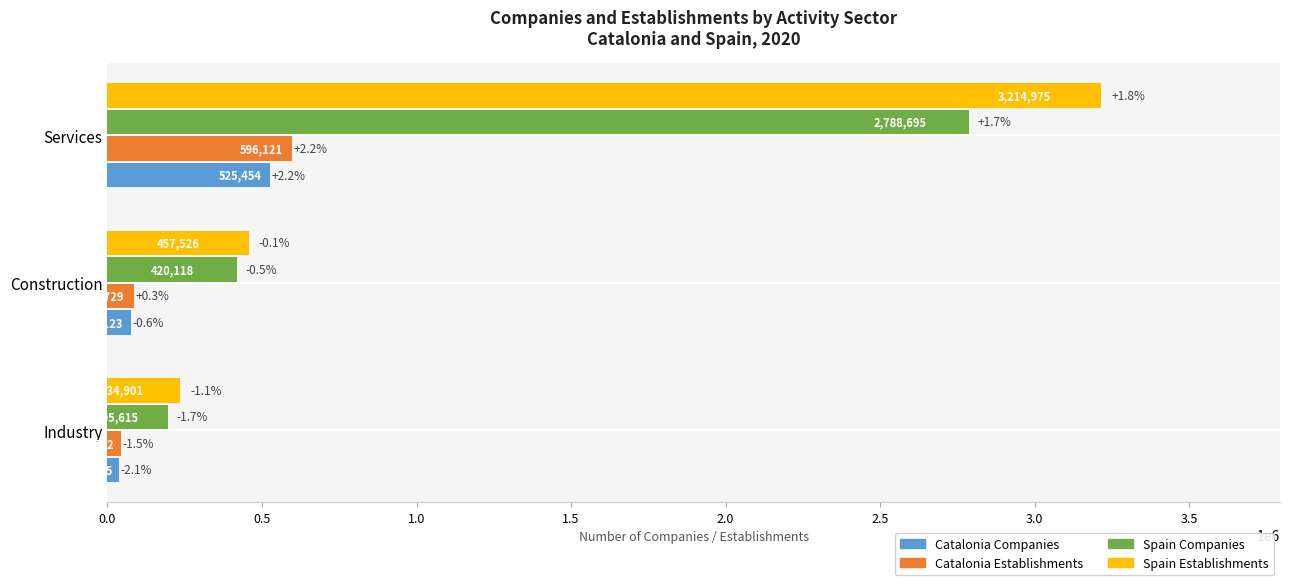

Which series changed the most between Industry and Construction?

Spain Companies